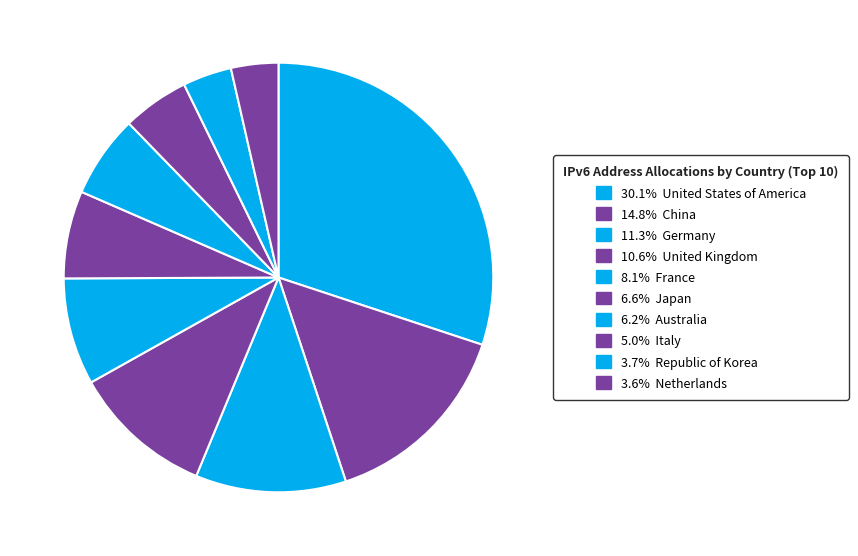

How many segments does this pie chart have?

10